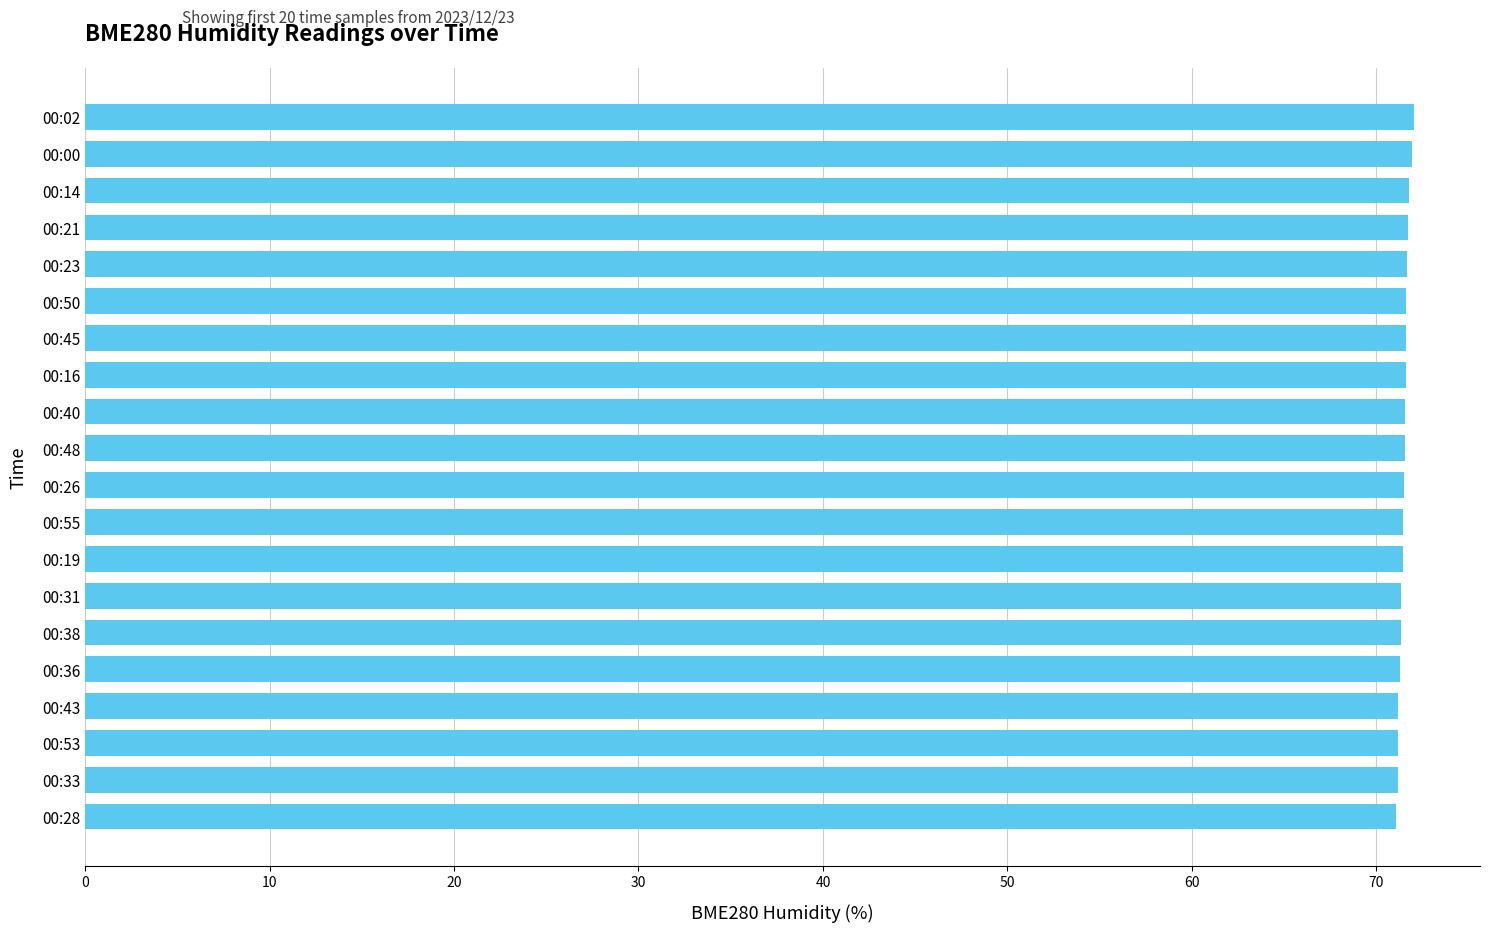

What is the label of the 9th bar from the bottom?

00:55